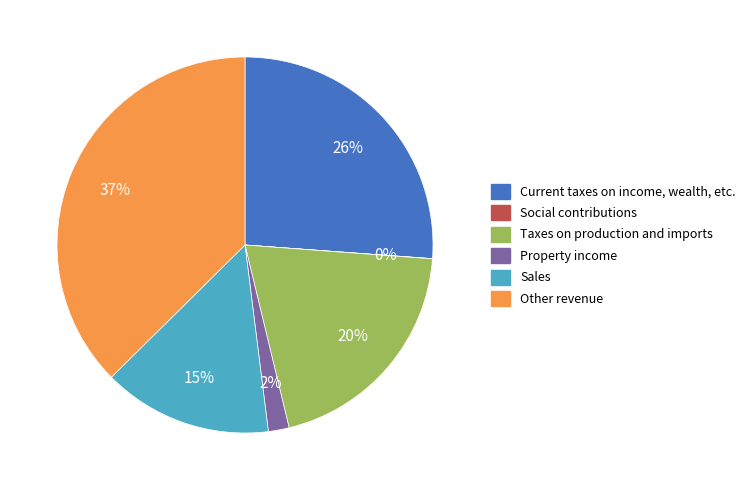

To the nearest percent, what is the combined percentage of Taxes on production and imports and Property income?

22%